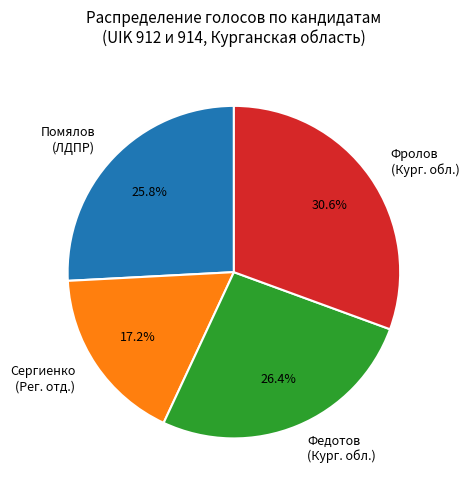

Rank the categories by value from highest to lowest.

Фролов (Кург. обл.), Федотов (Кург. обл.), Помялов (ЛДПР), Сергиенко (Рег. отд.)